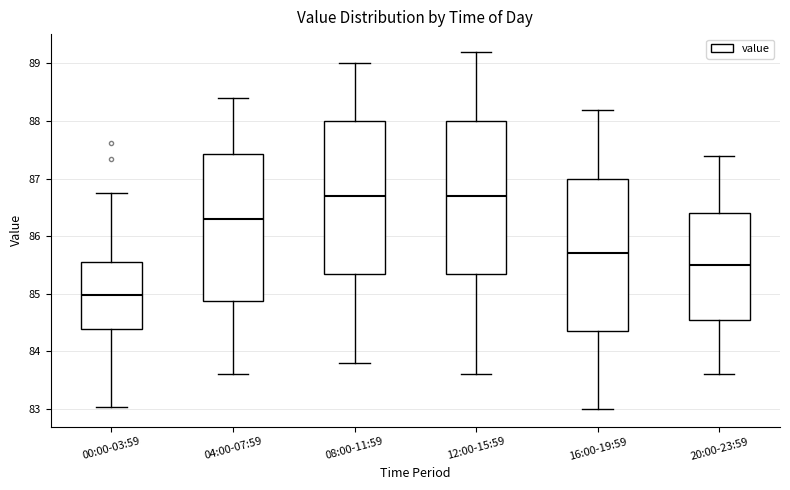

Which box's median line is the lowest?

00:00-03:59